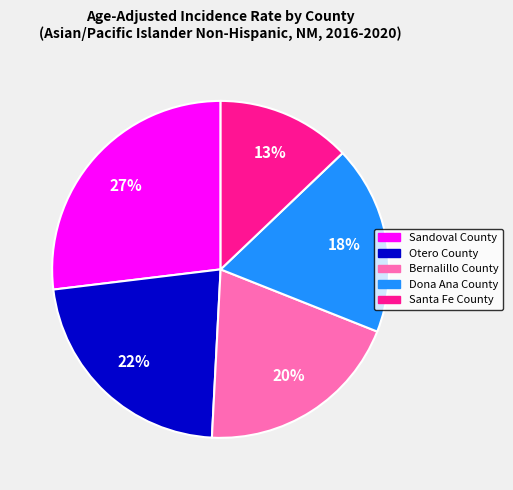

Which category has the smallest portion of the pie?

Santa Fe County